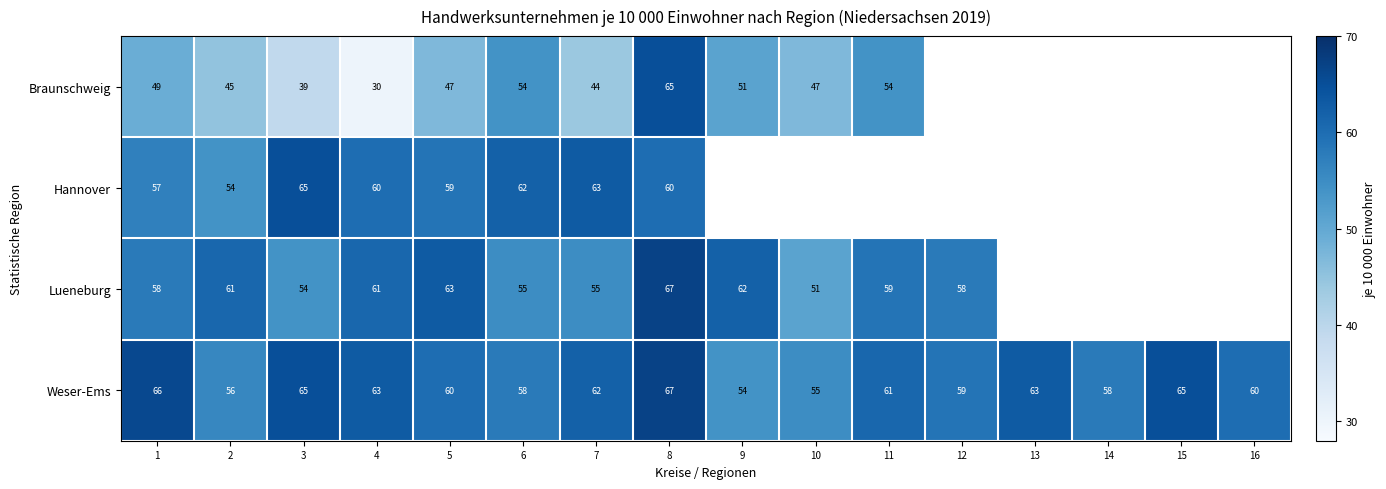

Rank the series at 7 from highest to lowest value.

Hannover, Weser-Ems, Lueneburg, Braunschweig